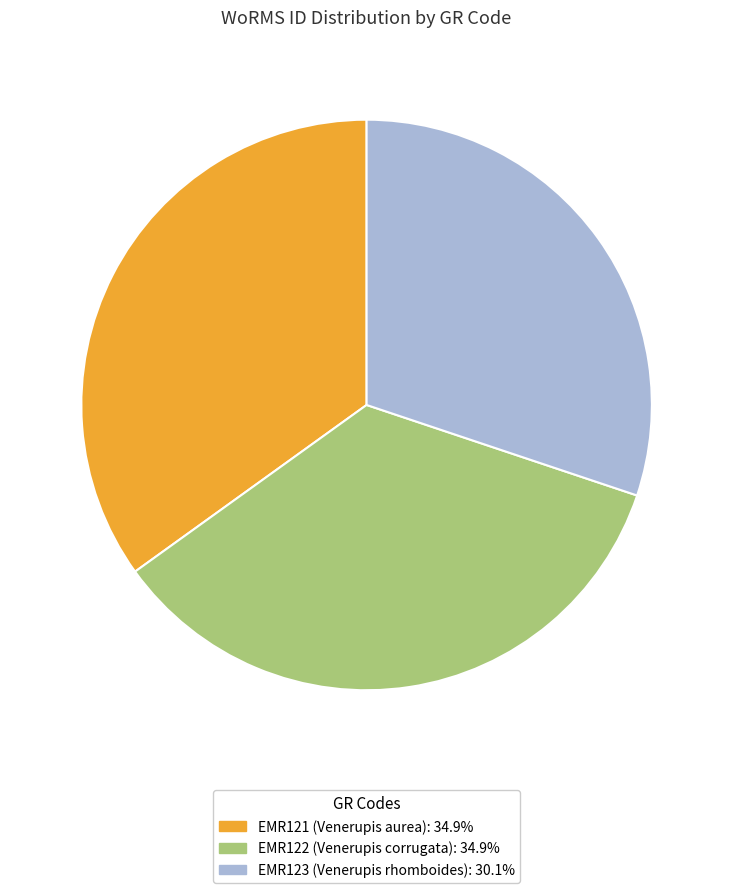

Combined, do EMR122 and EMR123 account for over 50%?

Yes